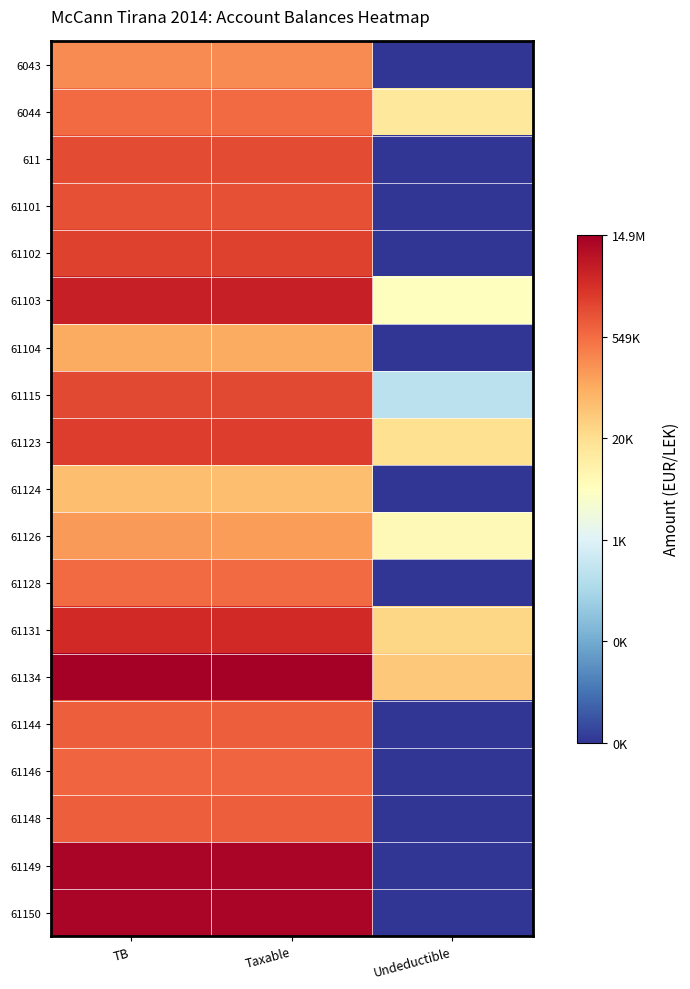

Reading left to right, transcribe all the data shown in this chart.

6043: TB=12.4	Taxable=12.4	Undeductible=0.0
6044: TB=13.3	Taxable=13.3	Undeductible=9.5
611: TB=14.1	Taxable=14.1	Undeductible=0.0
61101: TB=14.0	Taxable=14.0	Undeductible=0.0
61102: TB=14.4	Taxable=14.4	Undeductible=0.0
61103: TB=15.4	Taxable=15.4	Undeductible=8.3
61104: TB=11.6	Taxable=11.6	Undeductible=0.0
61115: TB=14.2	Taxable=14.2	Undeductible=5.5
61123: TB=14.5	Taxable=14.5	Undeductible=9.8
61124: TB=11.0	Taxable=11.0	Undeductible=0.0
61126: TB=12.0	Taxable=12.0	Undeductible=8.5
61128: TB=13.2	Taxable=13.2	Undeductible=0.0
61131: TB=15.1	Taxable=15.1	Undeductible=10.2
61134: TB=16.5	Taxable=16.5	Undeductible=10.7
61144: TB=13.6	Taxable=13.6	Undeductible=0.0
61146: TB=13.4	Taxable=13.4	Undeductible=0.0
61148: TB=13.6	Taxable=13.6	Undeductible=0.0
61149: TB=16.3	Taxable=16.3	Undeductible=0.0
61150: TB=16.3	Taxable=16.3	Undeductible=0.0